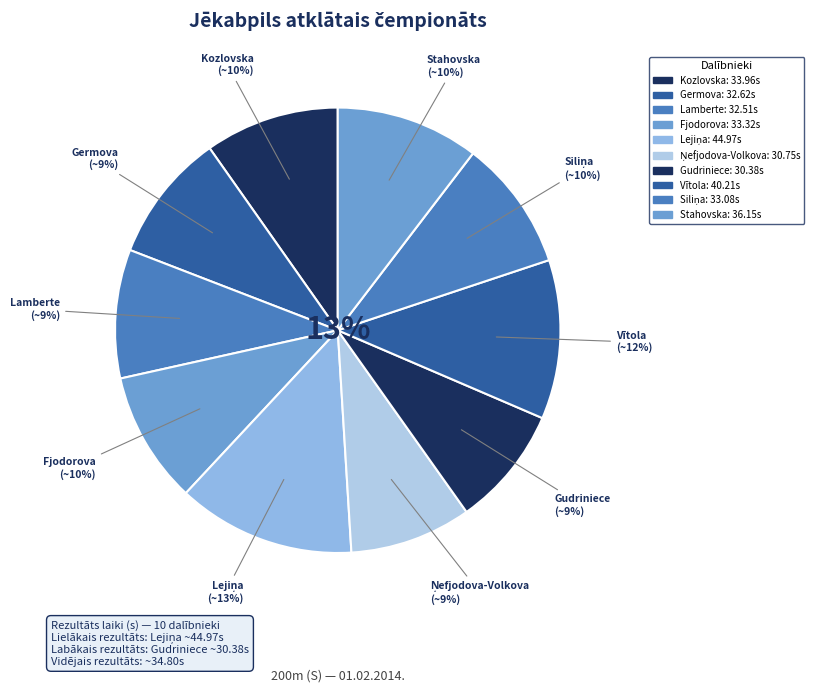

How many slices are in this pie chart?

10